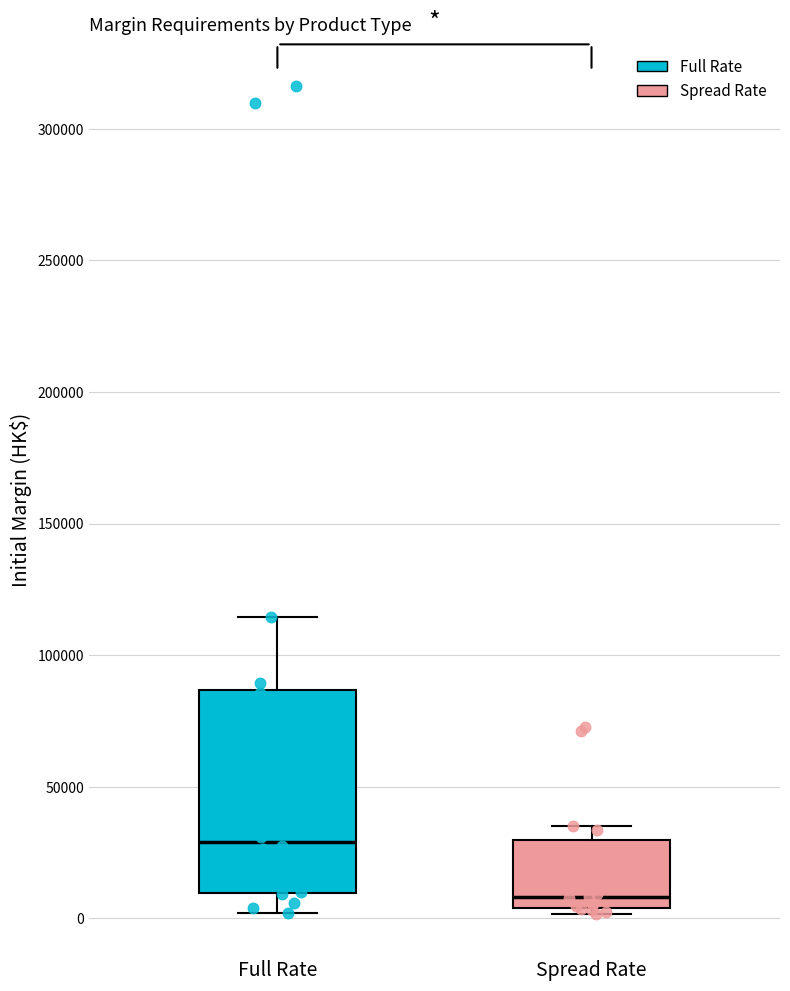

Reading left to right, transcribe this box plot: for each box, give where its median line is, the range the box spans, and where its two whiskers end, as read against the y-axis. The values are not printed on the chart, so give them approximately, as read against the axis.

Full Rate: median 30000, box 10000 to 85000, whiskers 0 to 115000
Spread Rate: median 10000, box 5000 to 30000, whiskers 0 to 35000